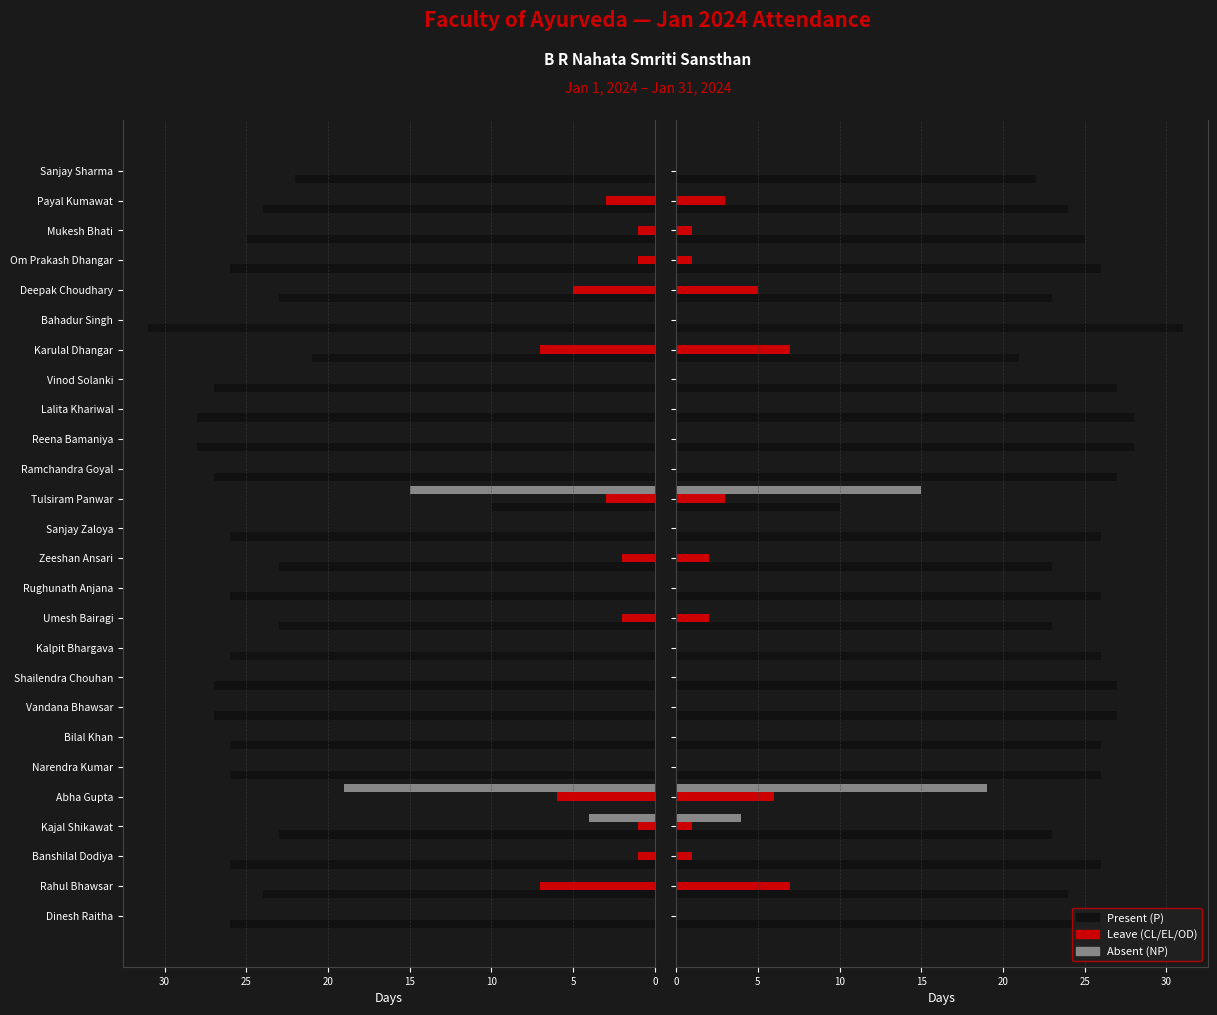

What is the sum of all Present (P) values?

621